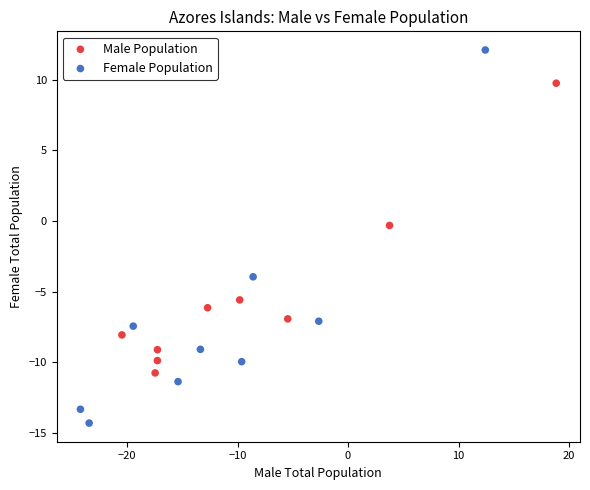

Which series contains the lowest Y value?

Female Population